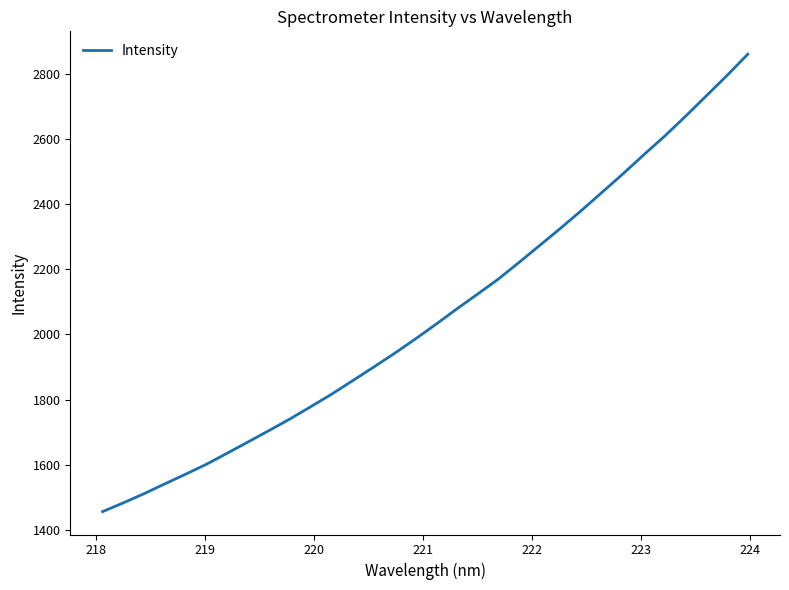

What is the greatest value displayed?

2859.4